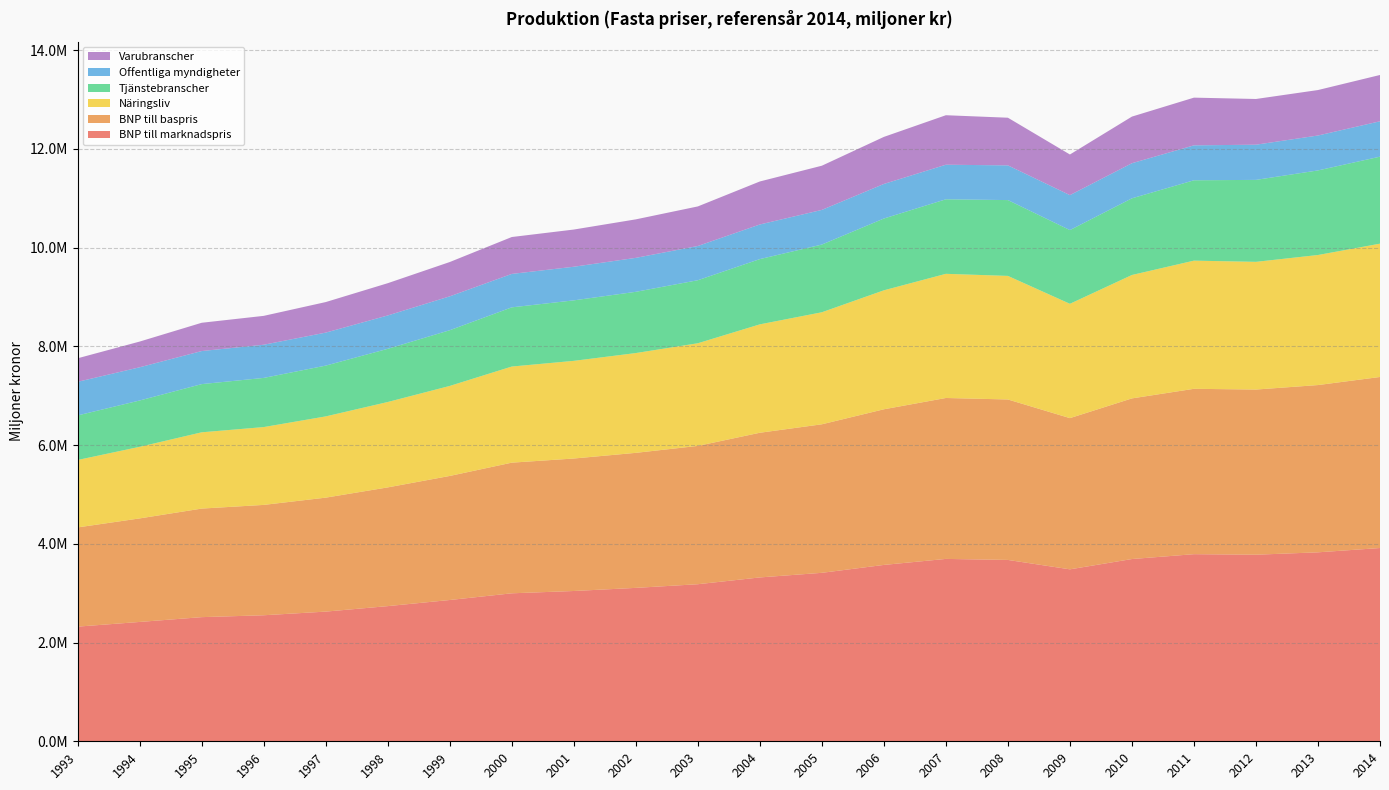

Reading left to right, transcribe all the data shown in this chart.

BNP till marknadspris: 1993=2322291	1994=2417217	1995=2514493	1996=2552660	1997=2626699	1998=2737724	1999=2861747	2000=2997259	2001=3044119	2002=3107241	2003=3181372	2004=3318824	2005=3412359	2006=3572334	2007=3693970	2008=3673393	2009=3482941	2010=3691531	2011=3789888	2012=3779036	2013=3827496	2014=3914704
BNP till baspris: 1993=2009647	1994=2097194	1995=2198881	1996=2235318	1997=2308259	1998=2404922	1999=2512732	2000=2646349	2001=2683427	2002=2735142	2003=2801671	2004=2930503	2005=3008343	2006=3152246	2007=3259613	2008=3249949	2009=3062802	2010=3253722	2011=3349560	2012=3345445	2013=3387948	2014=3464353
Näringsliv: 1993=1365710	1994=1450032	1995=1544971	1996=1576331	1997=1645435	1998=1729317	1999=1823111	2000=1946679	2001=1978135	2002=2021086	2003=2078933	2004=2195502	2005=2269032	2006=2409736	2007=2514919	2008=2502892	2009=2315497	2010=2499600	2011=2595865	2012=2586586	2013=2634171	2014=2700275
Tjänstebranscher: 1993=902782	1994=938473	1995=976289	1996=995849	1997=1028897	1998=1077470	1999=1128439	2000=1199114	2001=1225325	2002=1240598	2003=1276783	2004=1321871	2005=1371586	2006=1454245	2007=1509549	2008=1535768	2009=1493114	2010=1552948	2011=1627883	2012=1660114	2013=1713121	2014=1762338
Offentliga myndigheter: 1993=680703	1994=672478	1995=669420	1996=671901	1997=668116	1998=675524	1999=686100	2000=676934	2001=680773	2002=687558	2003=693132	2004=700976	2005=701620	2006=699999	2007=700082	2008=702948	2009=708098	2010=710797	2011=707401	2012=712609	2013=707143	2014=716308
Varubranscher: 1993=476645	1994=520984	1995=572984	1996=584806	1997=618833	1998=653546	1999=695209	2000=747422	2001=753408	2002=779895	2003=801588	2004=871354	2005=895263	2006=953160	2007=1002723	2008=965327	2009=822915	2010=944409	2011=966342	2012=925955	2013=921036	2014=937937